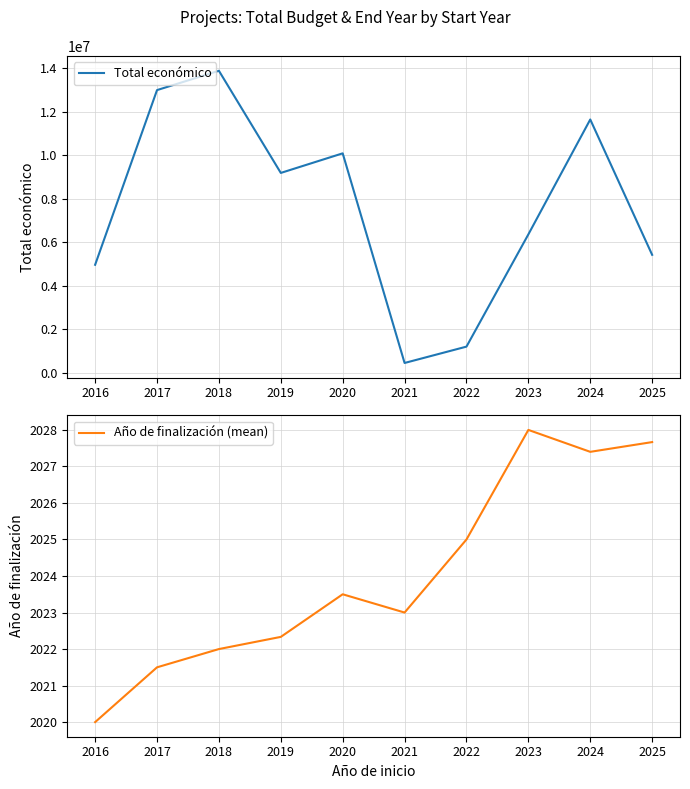

Where is the first local minimum for Año de finalización (mean)?

2021